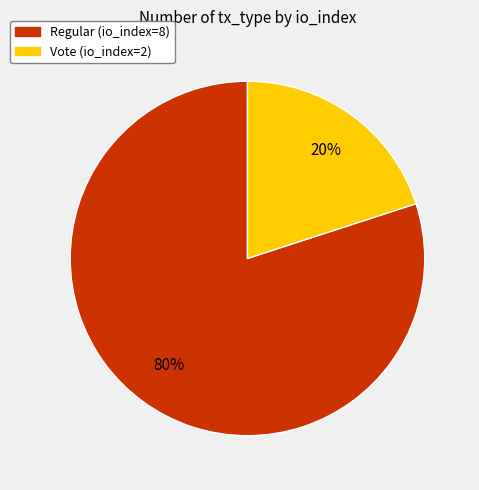

Which category accounts for the majority?

Regular